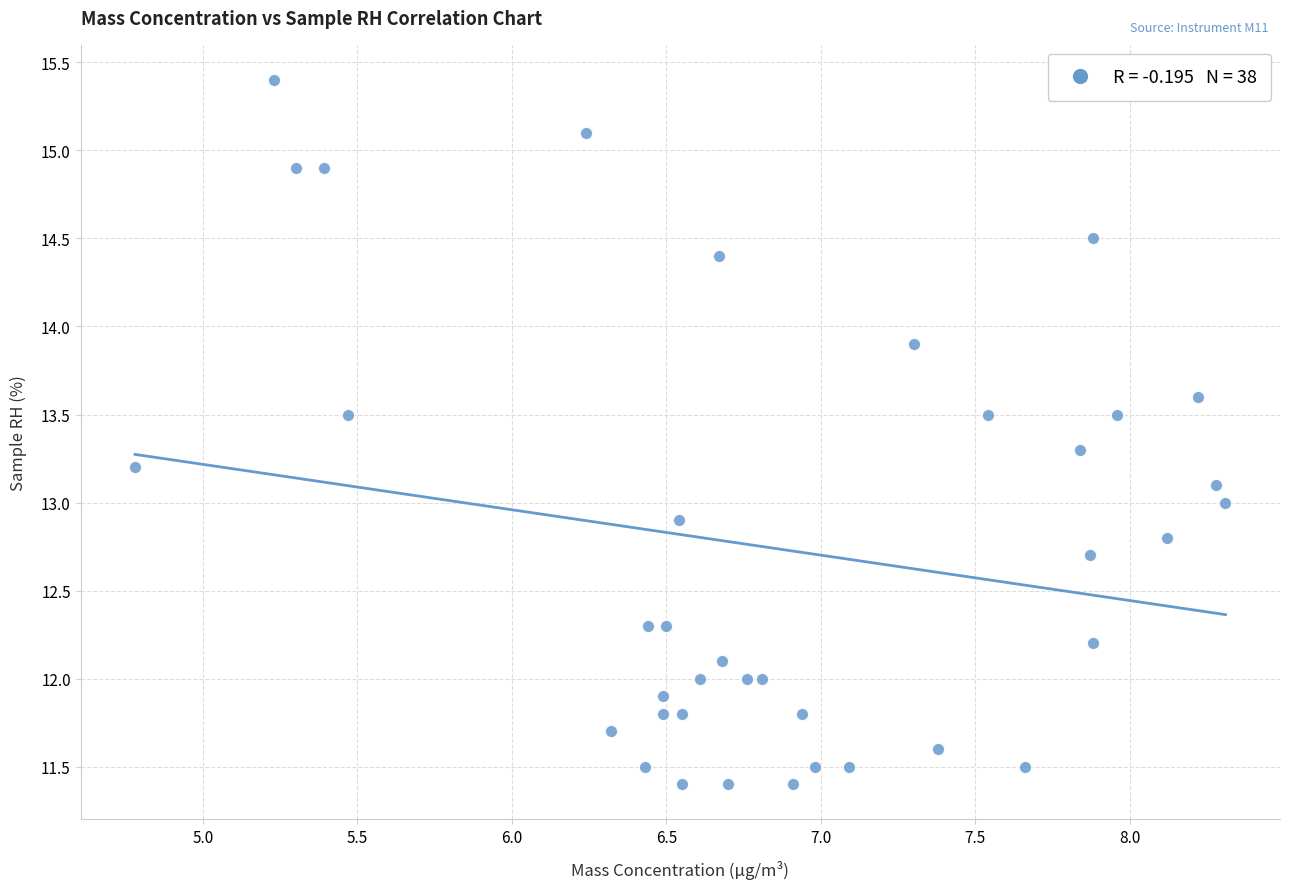

What is the range of Y values (max minus min)?

4.0